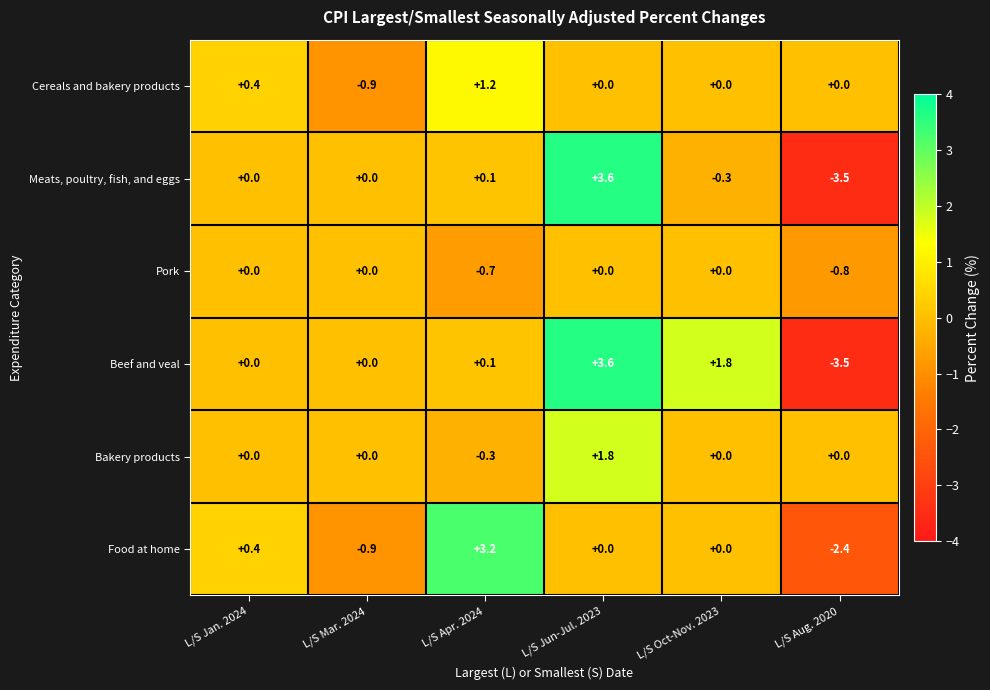

At how many categories does at least one series exceed -2?

6